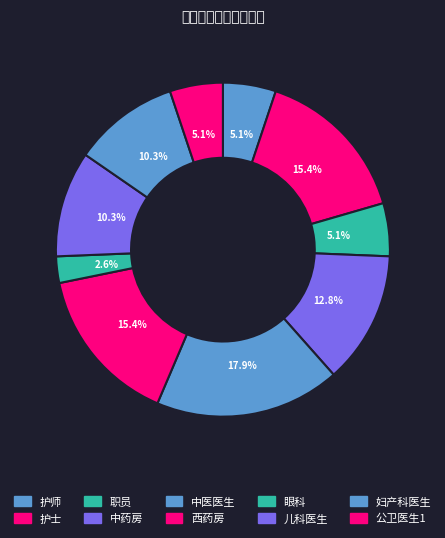

Does 妇产科医生 account for over 50% of the chart?

No